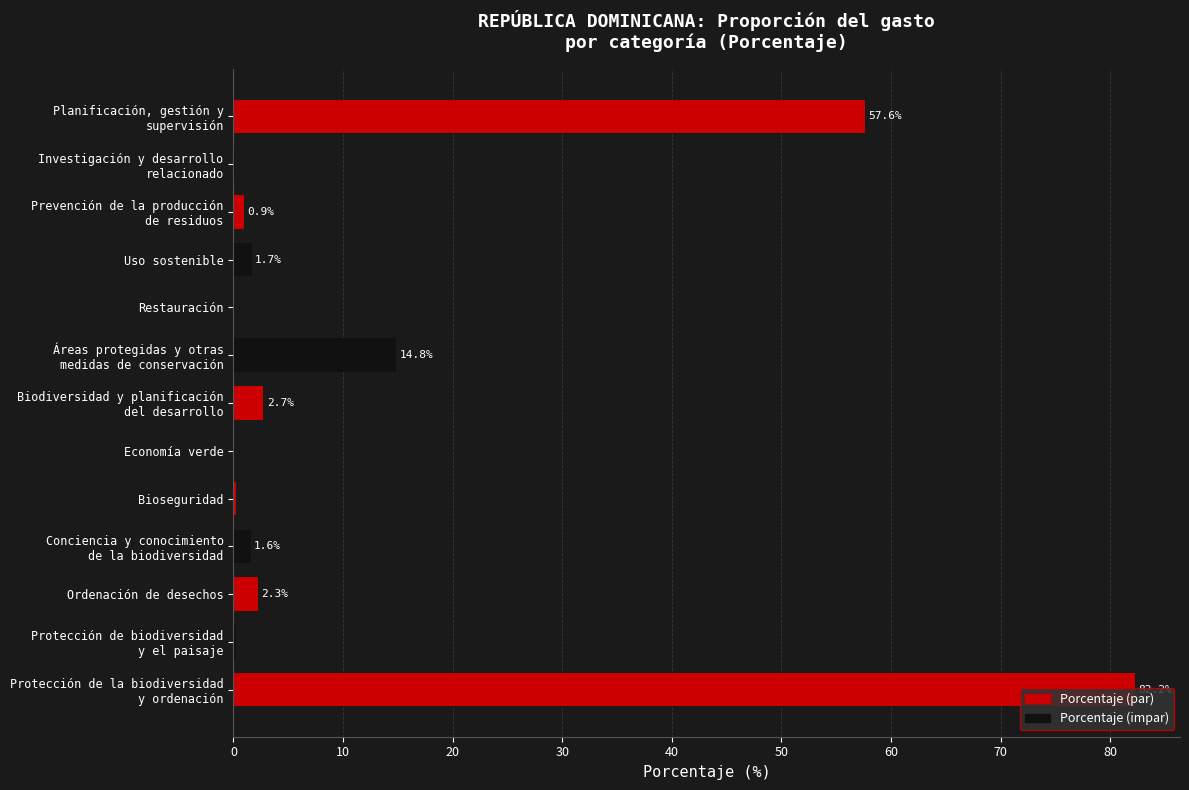

How many positive values are there?

12